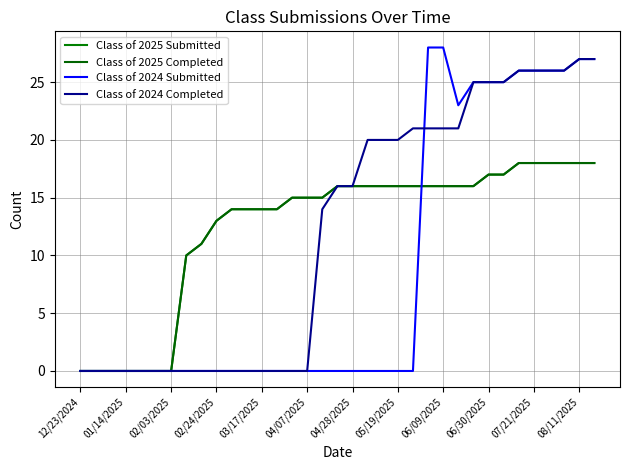

What is the highest value of the Class of 2025 Completed series?

18